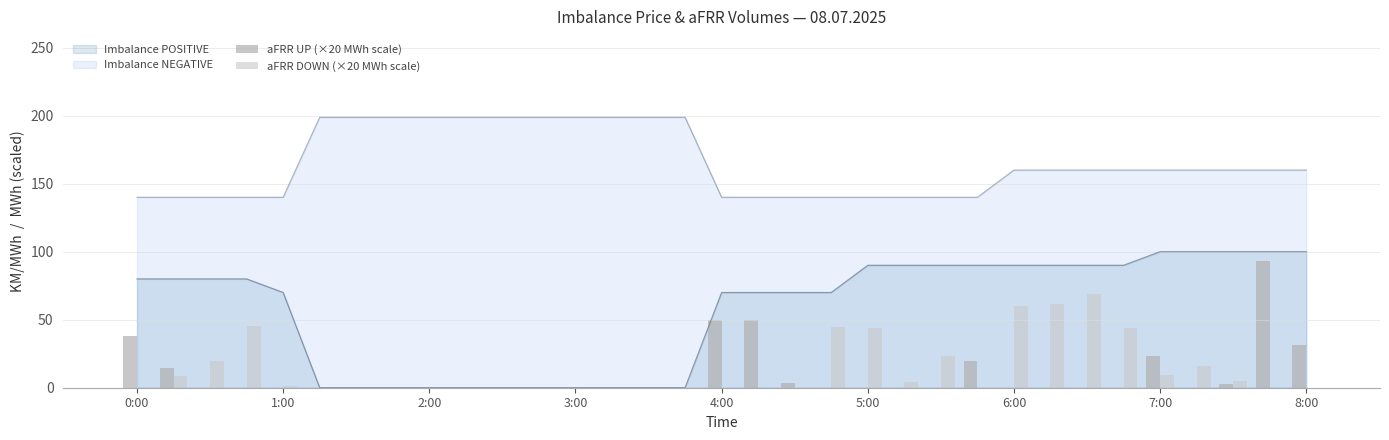

Which series has the widest spread of values?

aFRR UP (×20 MWh scale)